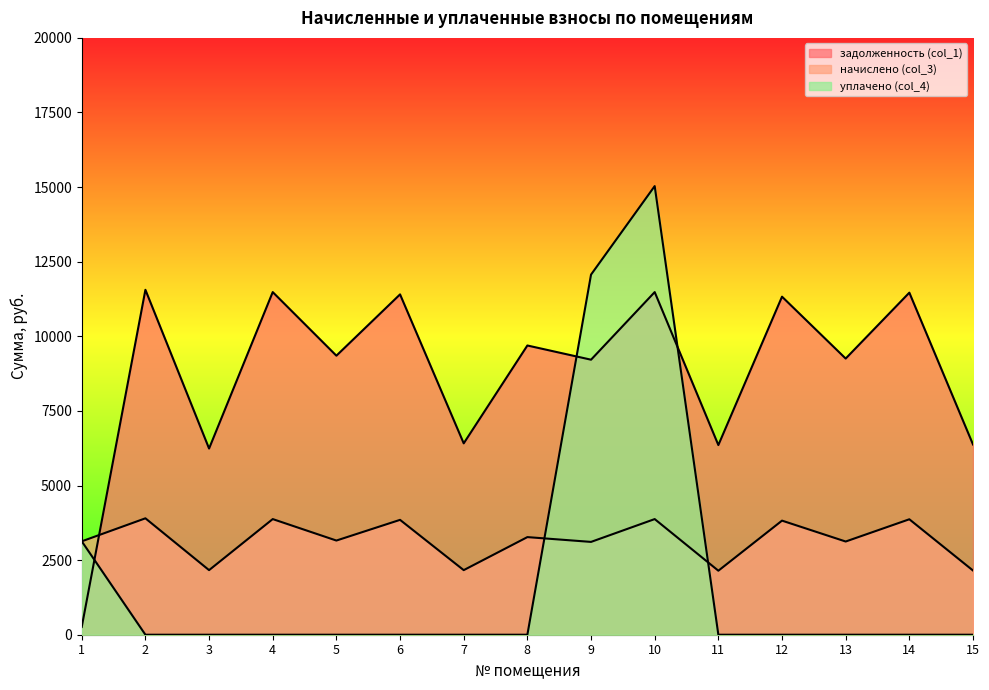

How many lines are shown in the chart?

3